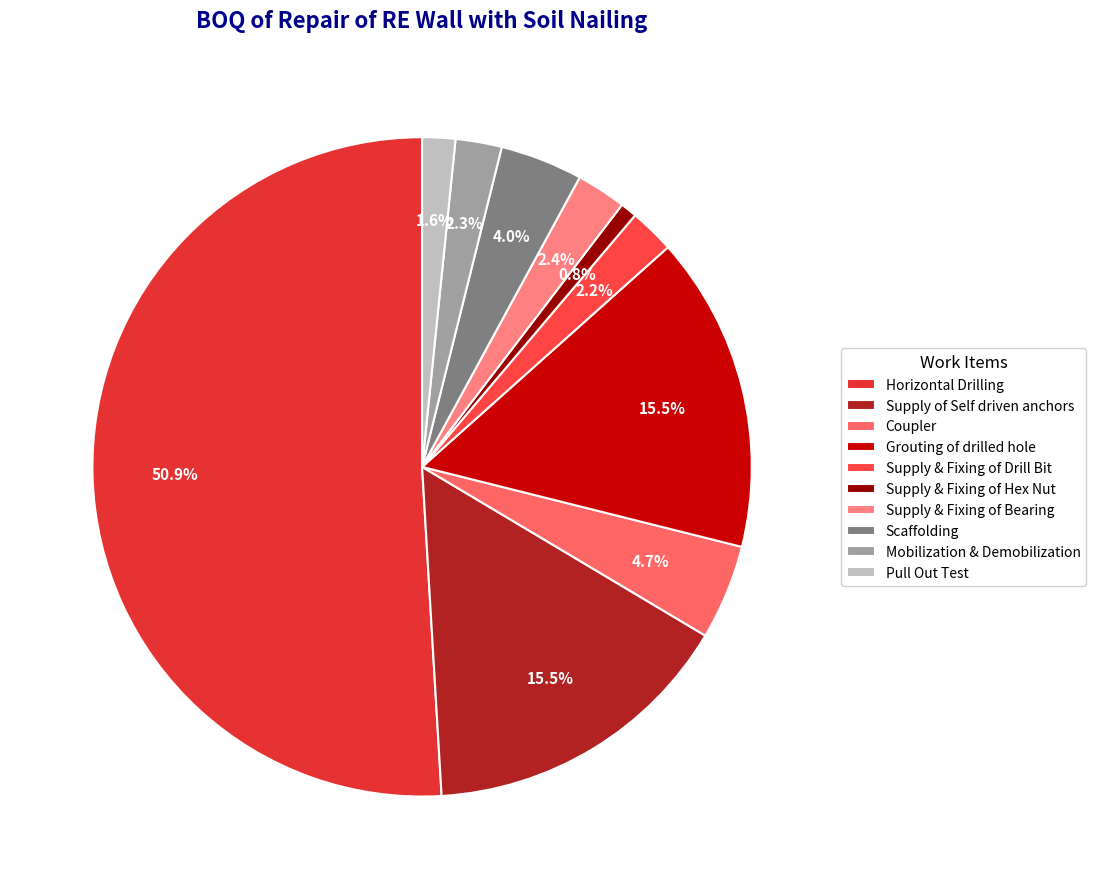

To the nearest percent, what percentage of the pie is Supply & Fixing of Bearing?

2%